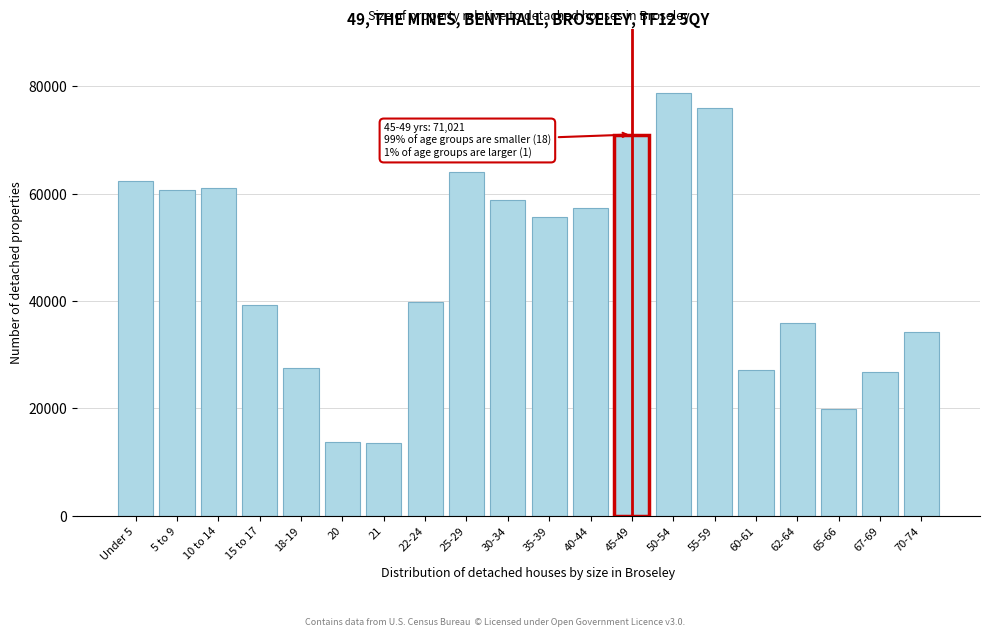

What is the smallest value displayed?

13517